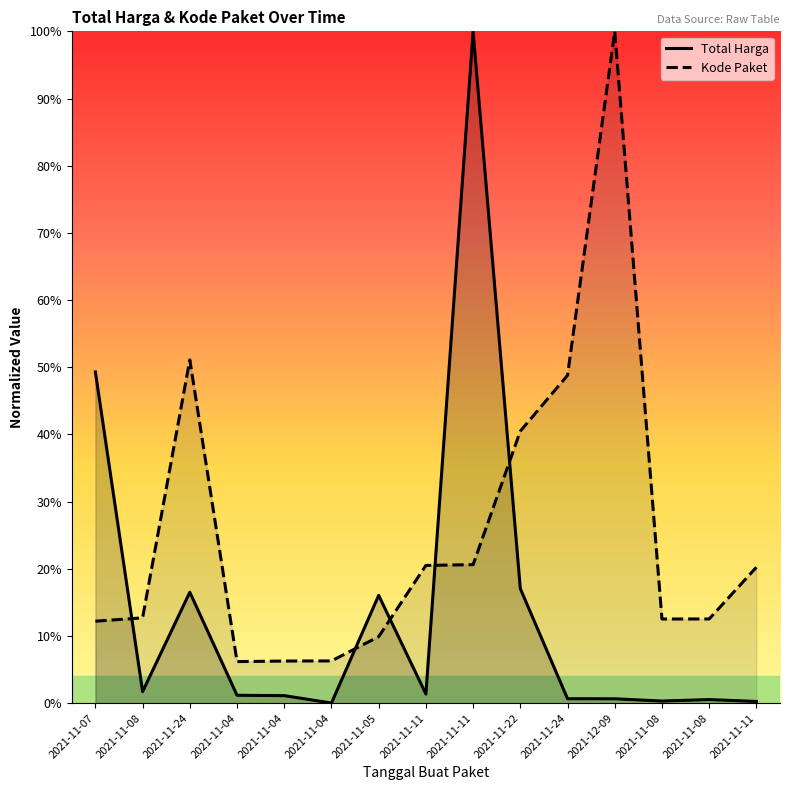

Reading left to right, what are all the values shown in this chart?

Total Harga: 0.5	0.0	0.2	0.0	0.0	0.0	0.2	0.0	1.0	0.2	0.0	0.0	0.0	0.0	0.0
Kode Paket: 0.1	0.1	0.5	0.1	0.1	0.1	0.1	0.2	0.2	0.4	0.5	1.0	0.1	0.1	0.2